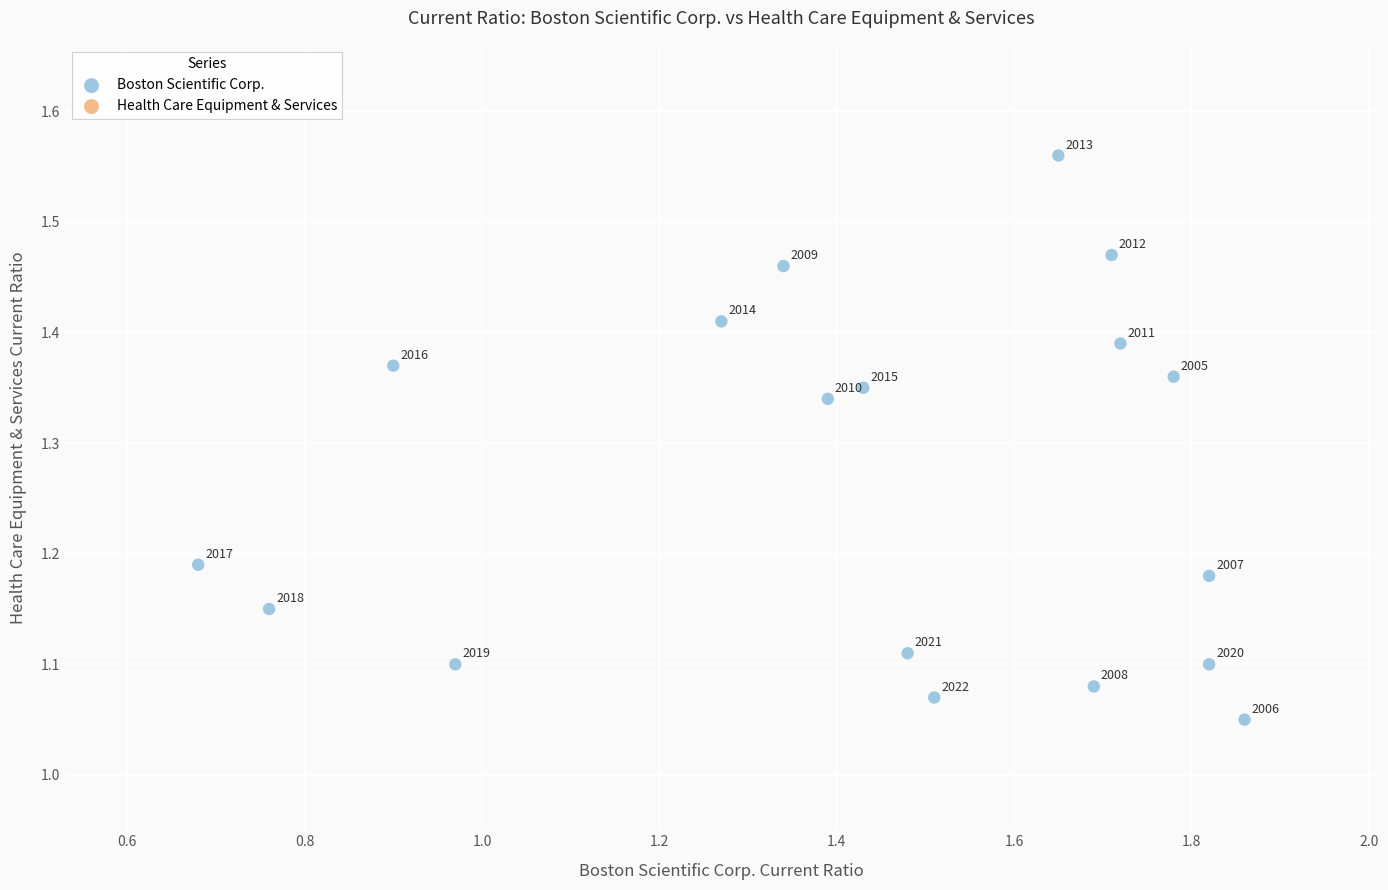

What is the range of Y values (max minus min)?

0.5